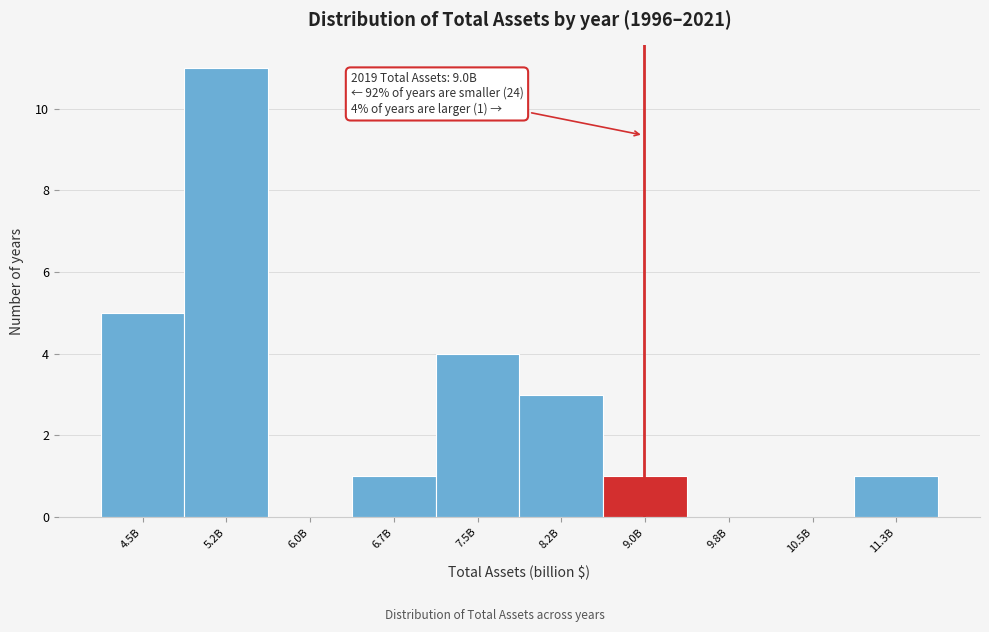

Reading right to left, transcribe all the data shown in this chart.

11.3B=1	10.5B=0	9.8B=0	9.0B=1	8.2B=3	7.5B=4	6.7B=1	6.0B=0	5.2B=11	4.5B=5